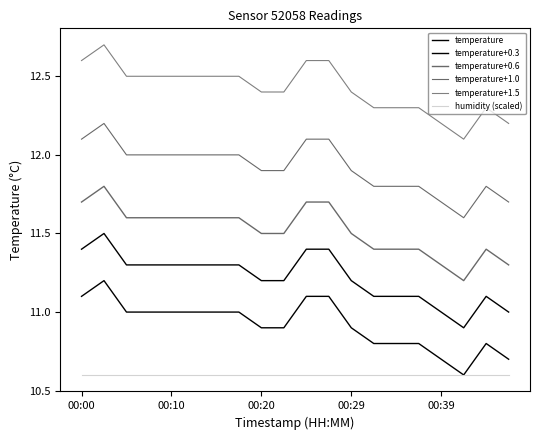

Does the chart have visible grid lines?

No